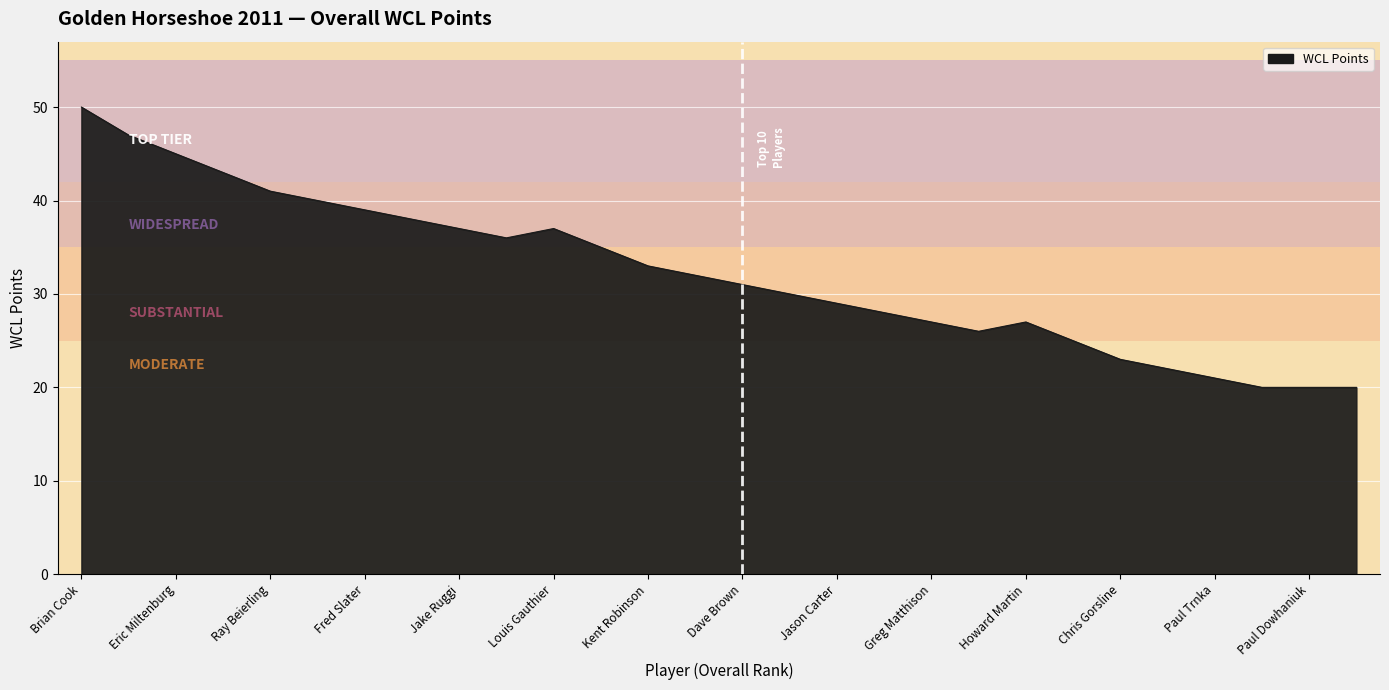

Does the chart display data point markers on the line(s)?

No